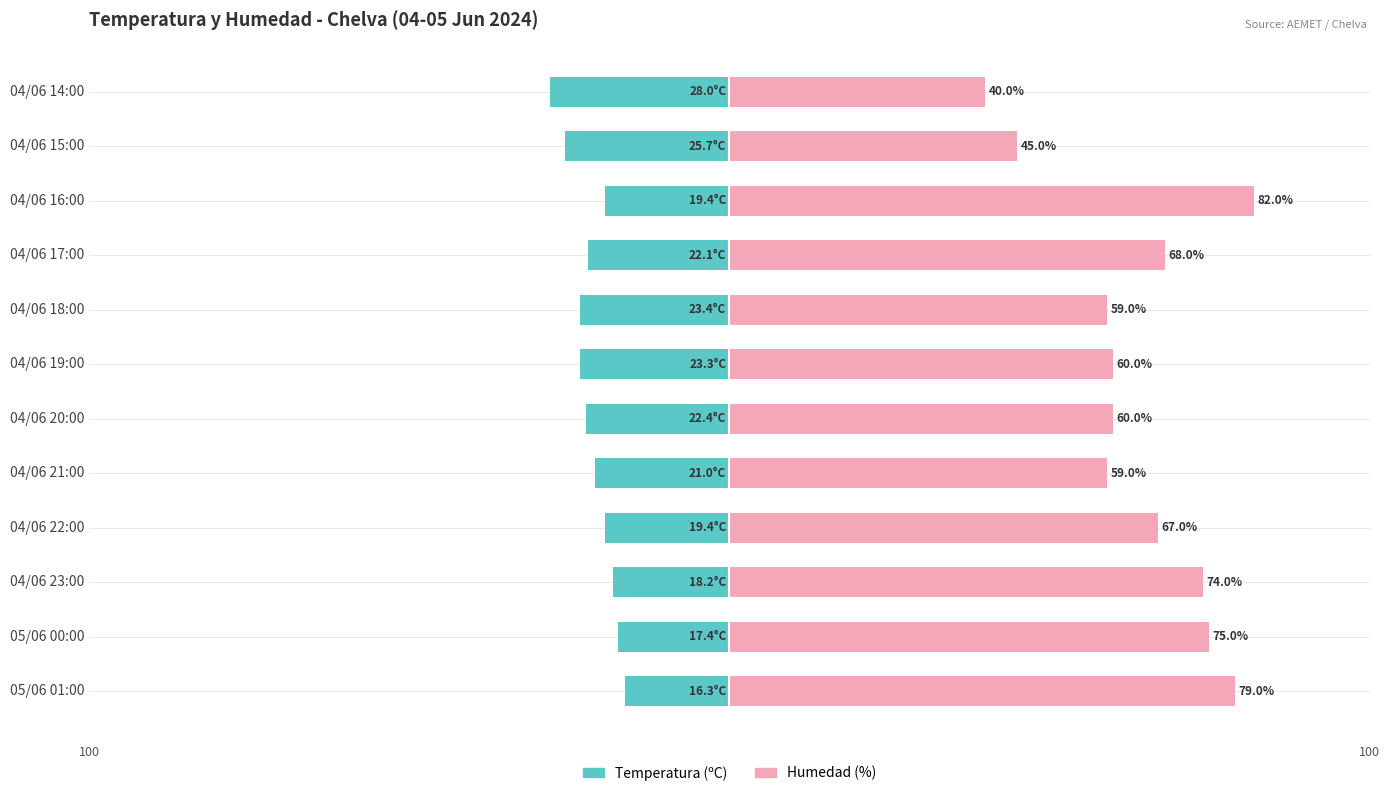

What is the smallest value displayed?

-28.0